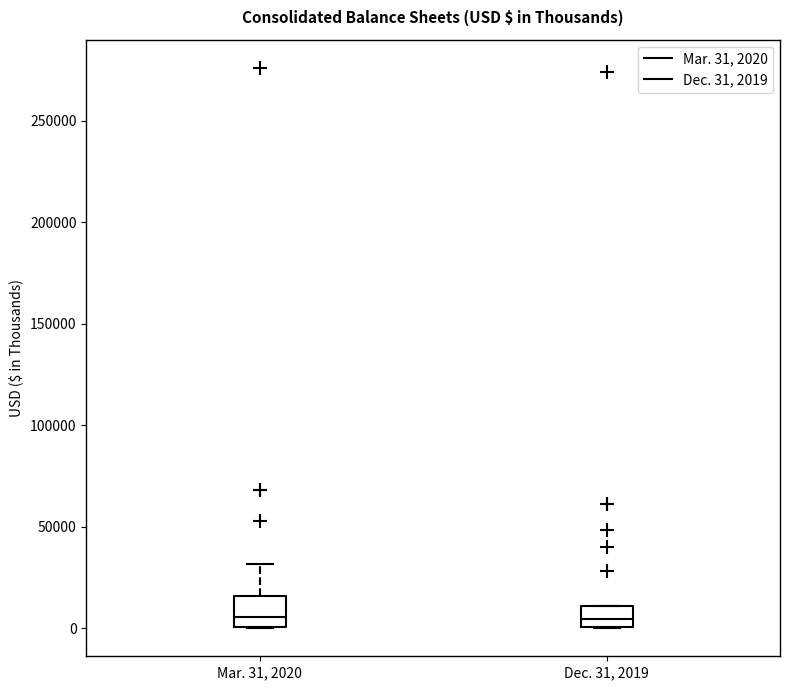

Reading left to right, read every box against the y-axis: the position of its median line, the range the box covers, and the ends of its whiskers. The values are not printed on the chart, so give them approximately, as read against the axis.

Mar. 31, 2020: median 5000, box 0 to 15000, whiskers 0 to 30000
Dec. 31, 2019: median 5000, box 0 to 10000, whiskers 0 to 10000